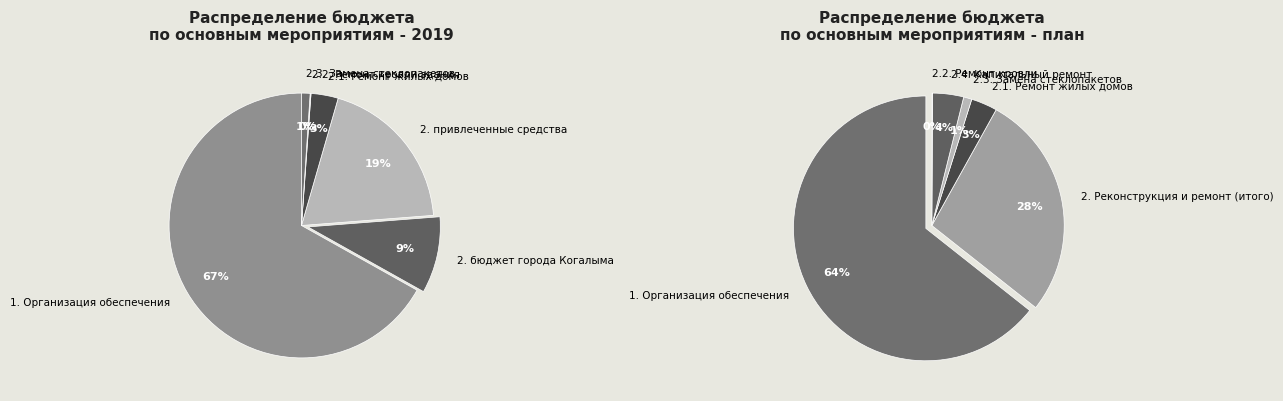

Between 2.2. Ремонт кровли здания and 2.4. Капитальный ремонт, which is larger?

2.4. Капитальный ремонт